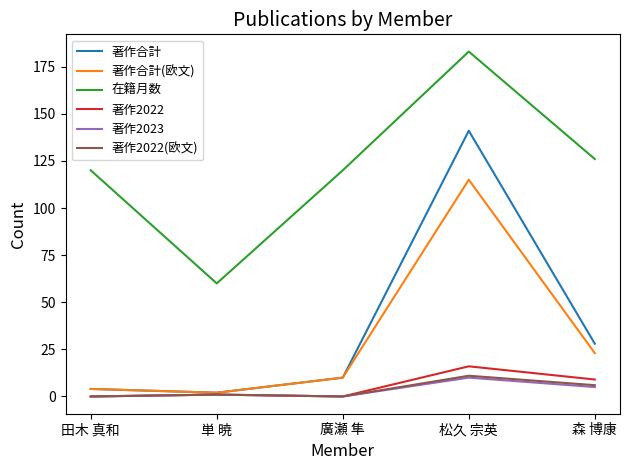

List the labels in order of 著作合計(欧文) value, largest first.

松久 宗英, 森 博康, 廣瀬 隼, 田木 真和, 単 暁